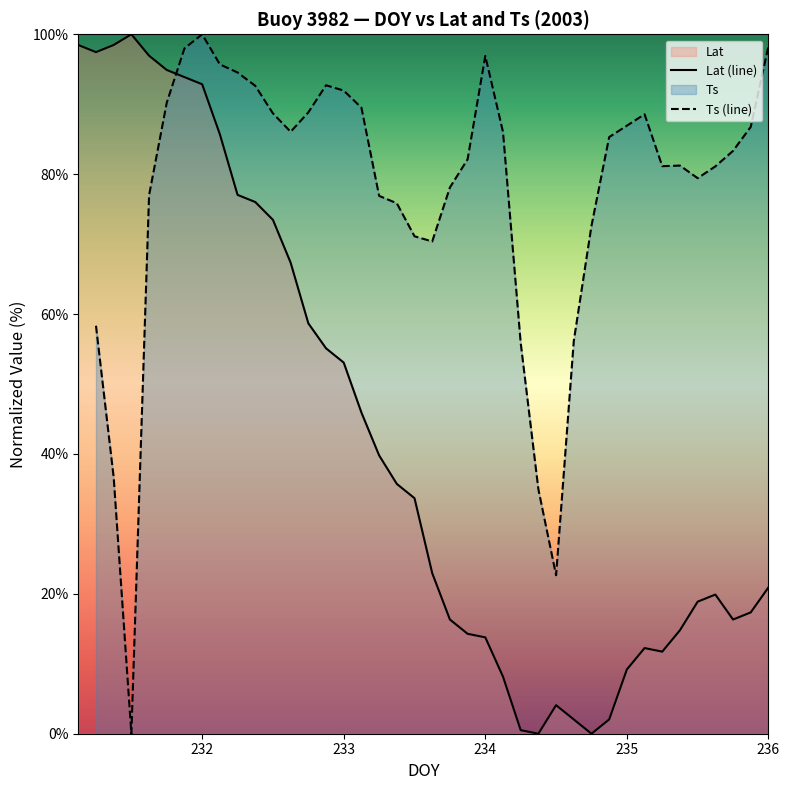

How many interior local peaks does the Ts (line) series have?

5